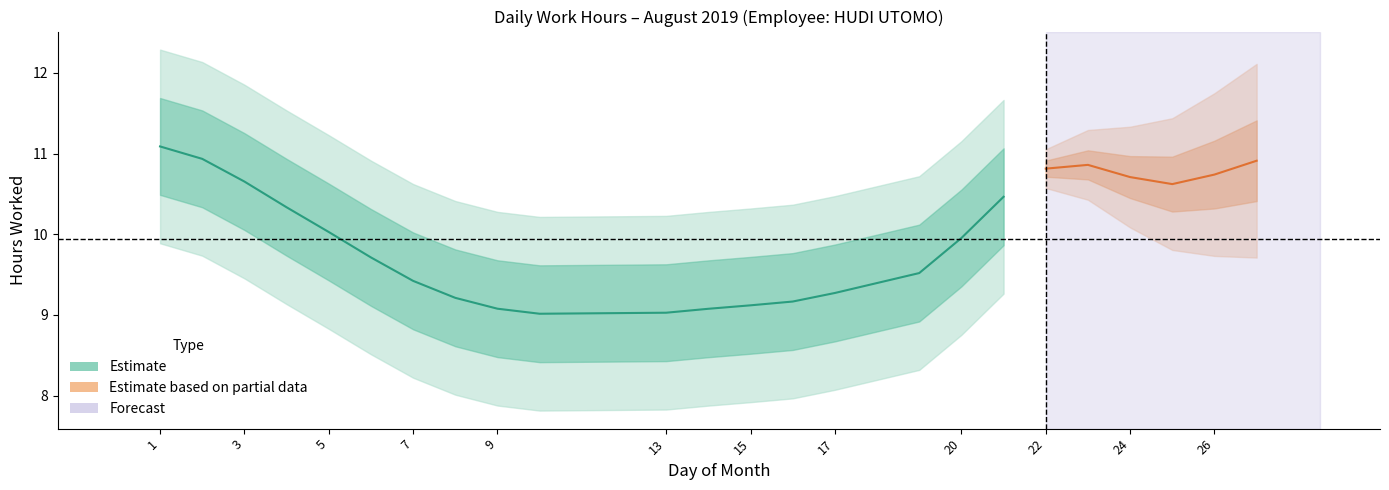

At which label is the value closest to 5?

10